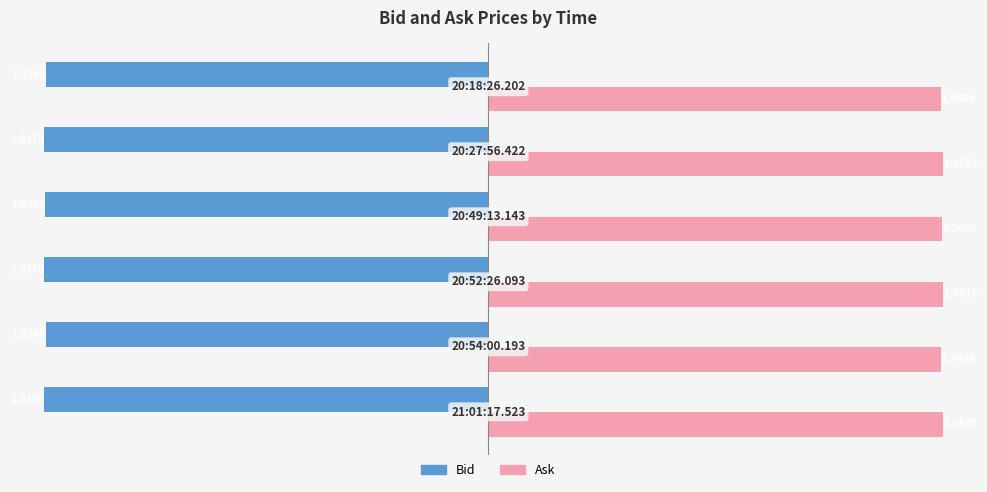

List the series in order of their peak value, highest first.

Ask, Bid